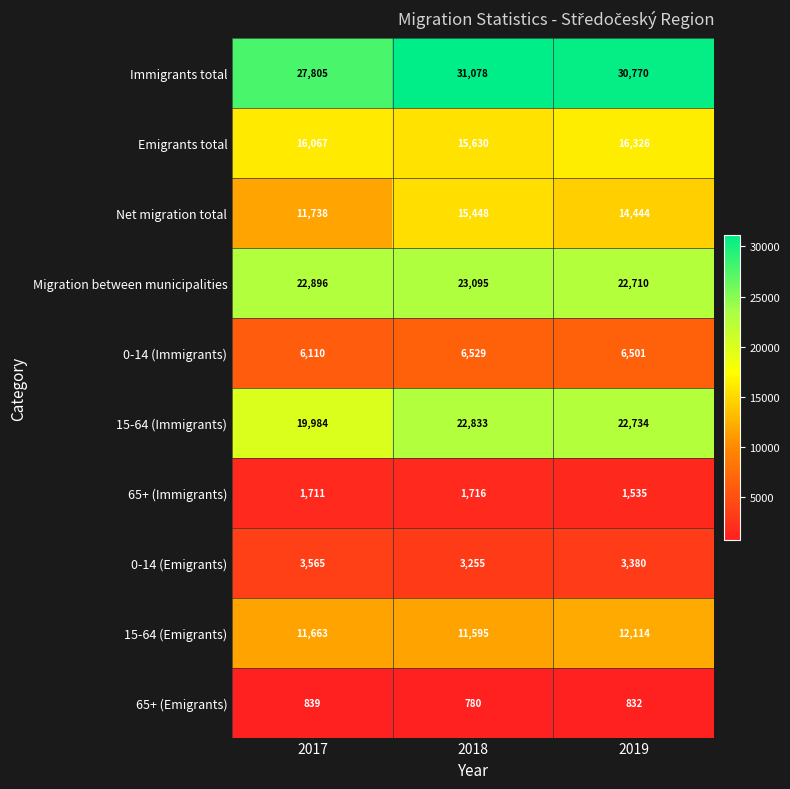

How many series are shown in this chart?

10